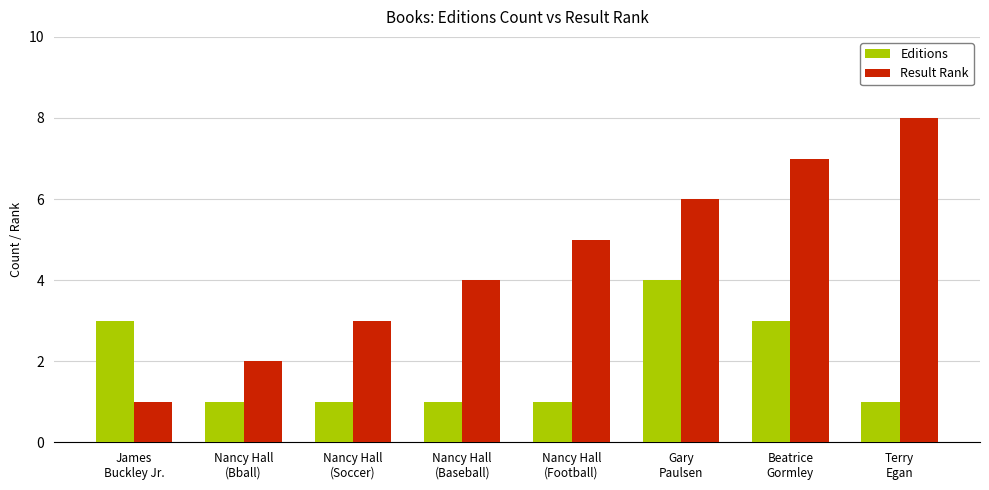

Which series changed the most between Nancy Hall
(Soccer) and Beatrice
Gormley?

Result Rank